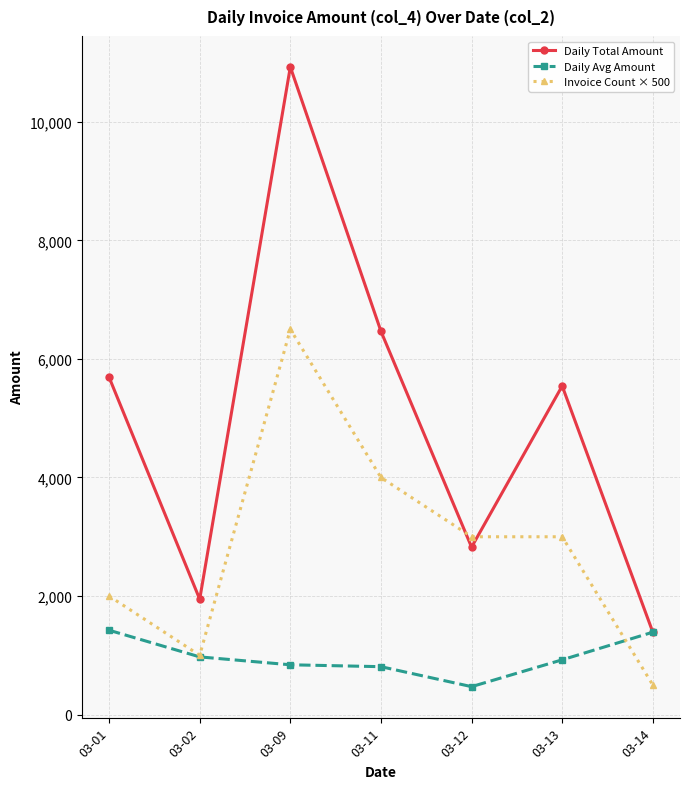

At 03-09, list the series in order from smallest to largest.

Daily Avg Amount, Invoice Count × 500, Daily Total Amount